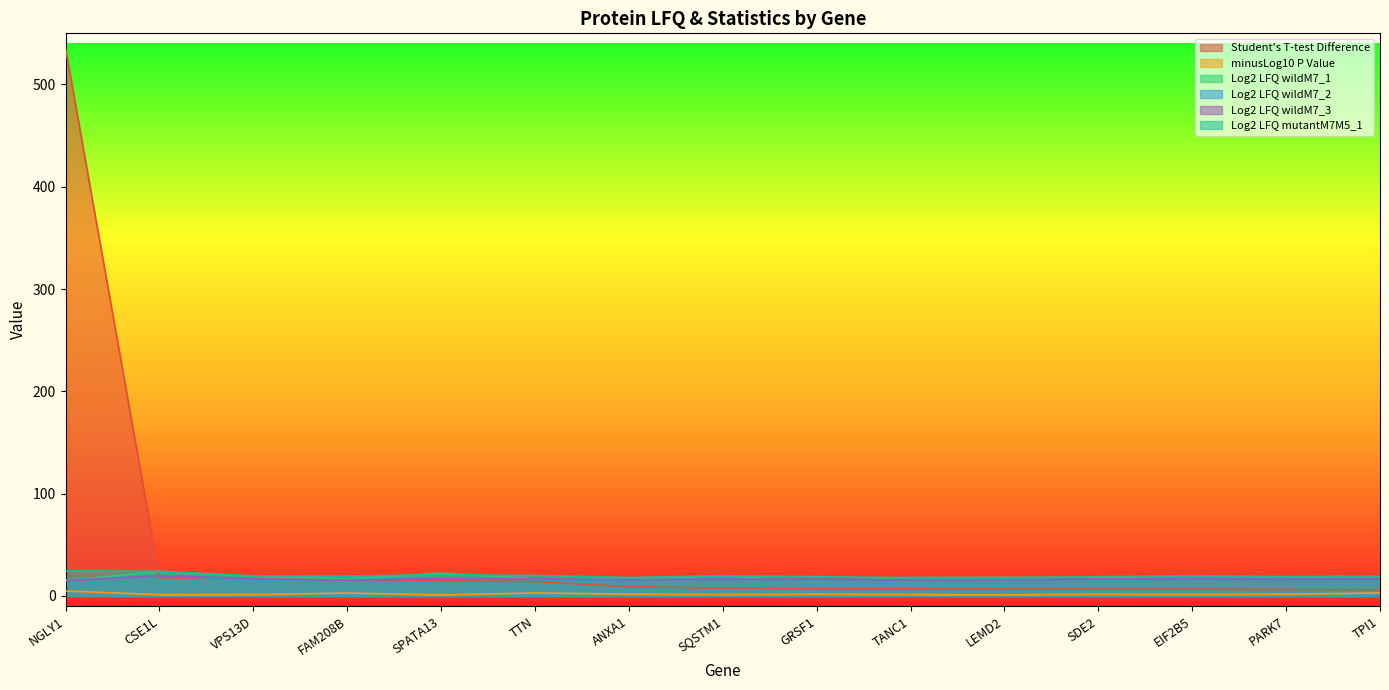

Which series ends up on top after the final intersection of Student's T-test Difference and Log2 LFQ mutantM7M5_1?

Log2 LFQ mutantM7M5_1